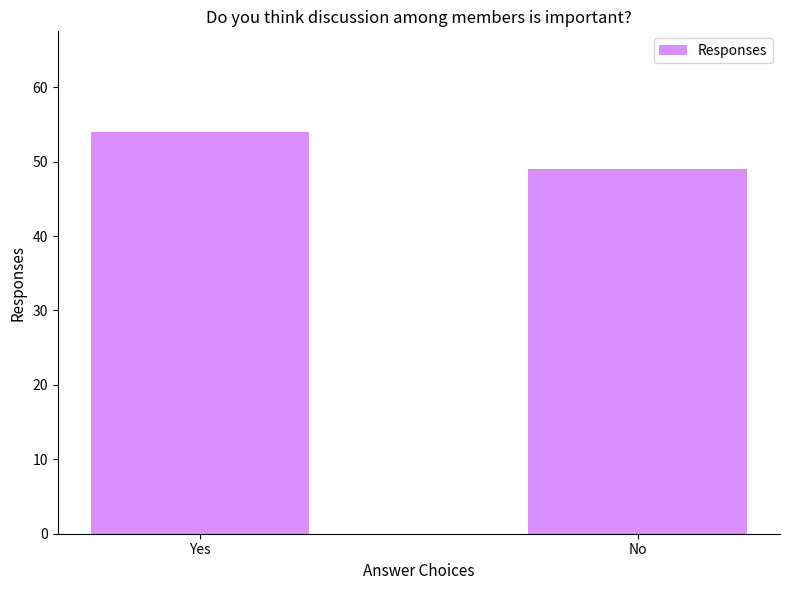

How many values are between 49 and 54?

2